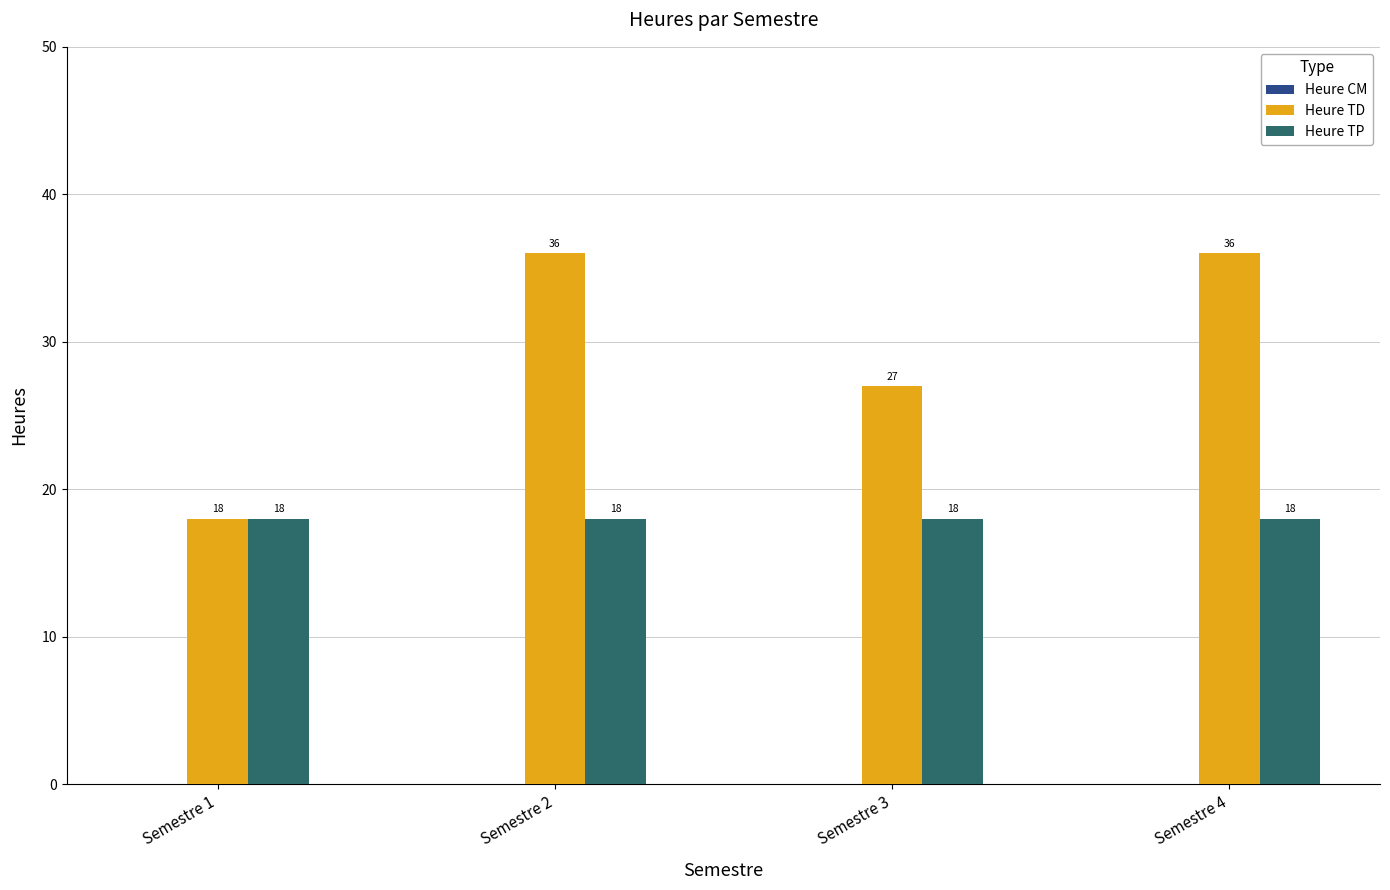

How many series are shown in this chart?

2